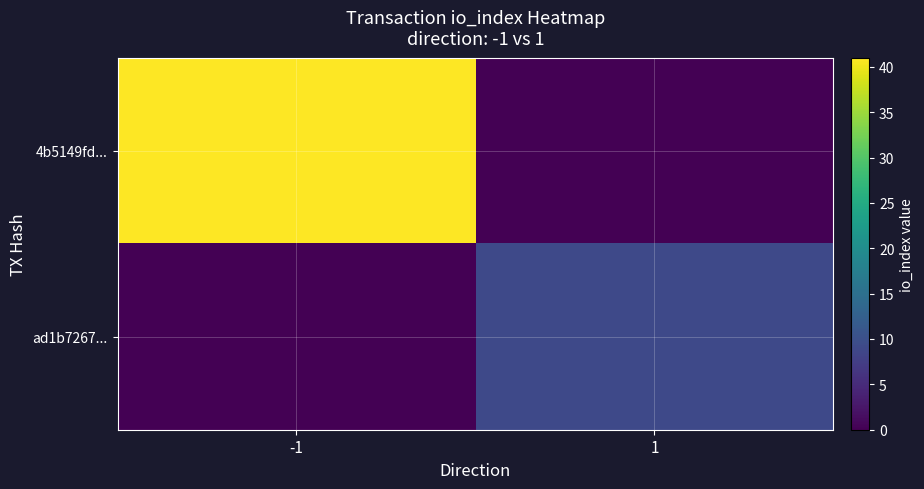

How many distinct data groups are displayed?

2